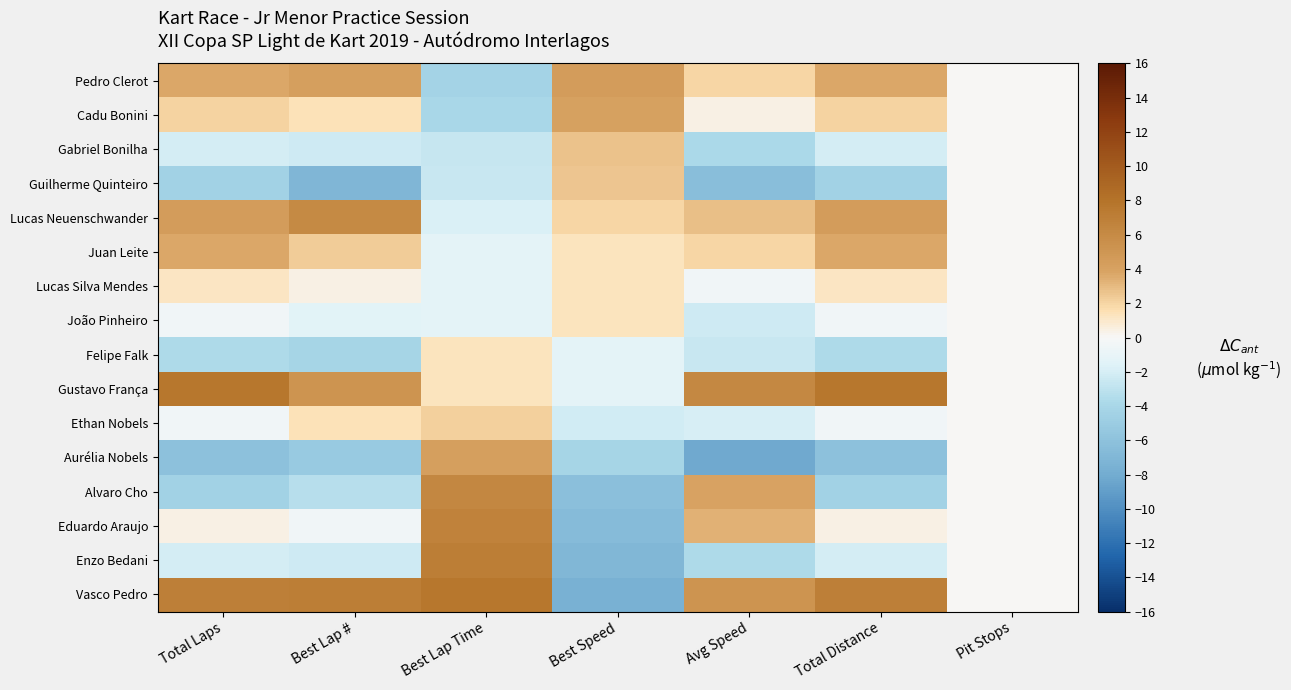

Which series has the widest spread of values?

Vasco Pedro